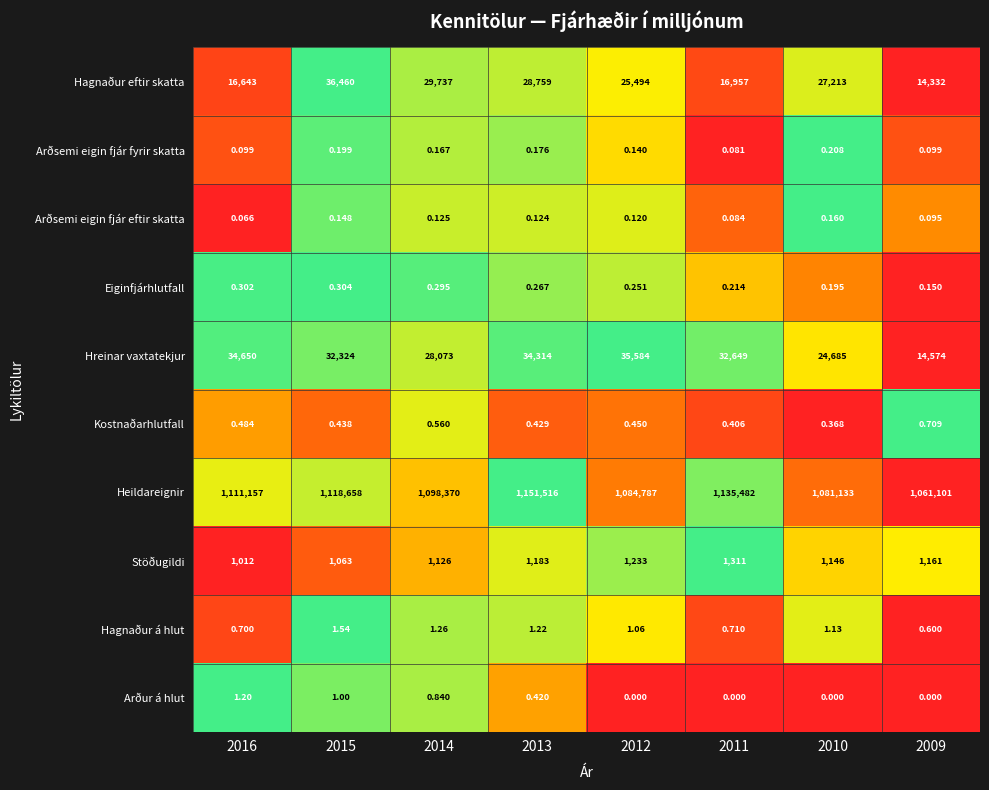

At which category is the sum across all series the highest?

2013